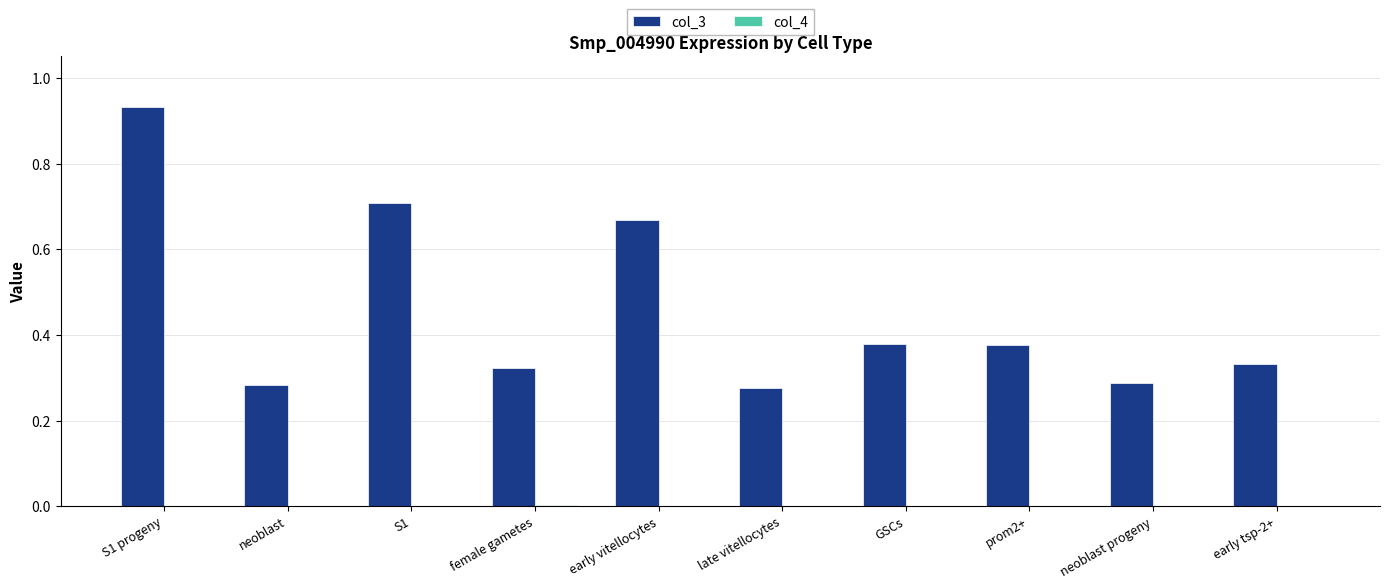

At which category is the sum across all series the highest?

S1 progeny